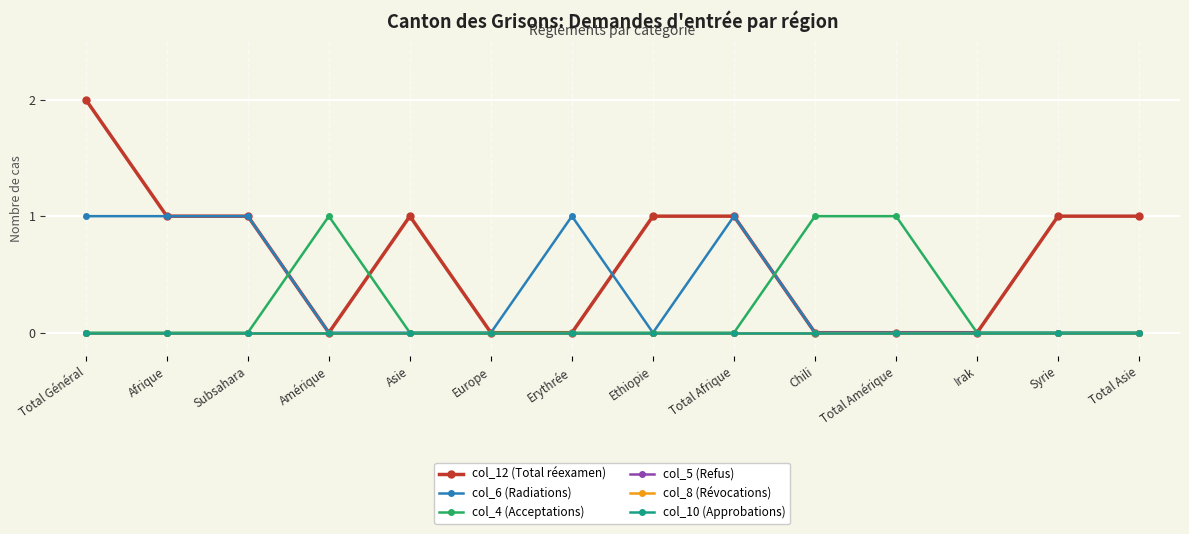

Is this an area chart (filled region under the line)?

No